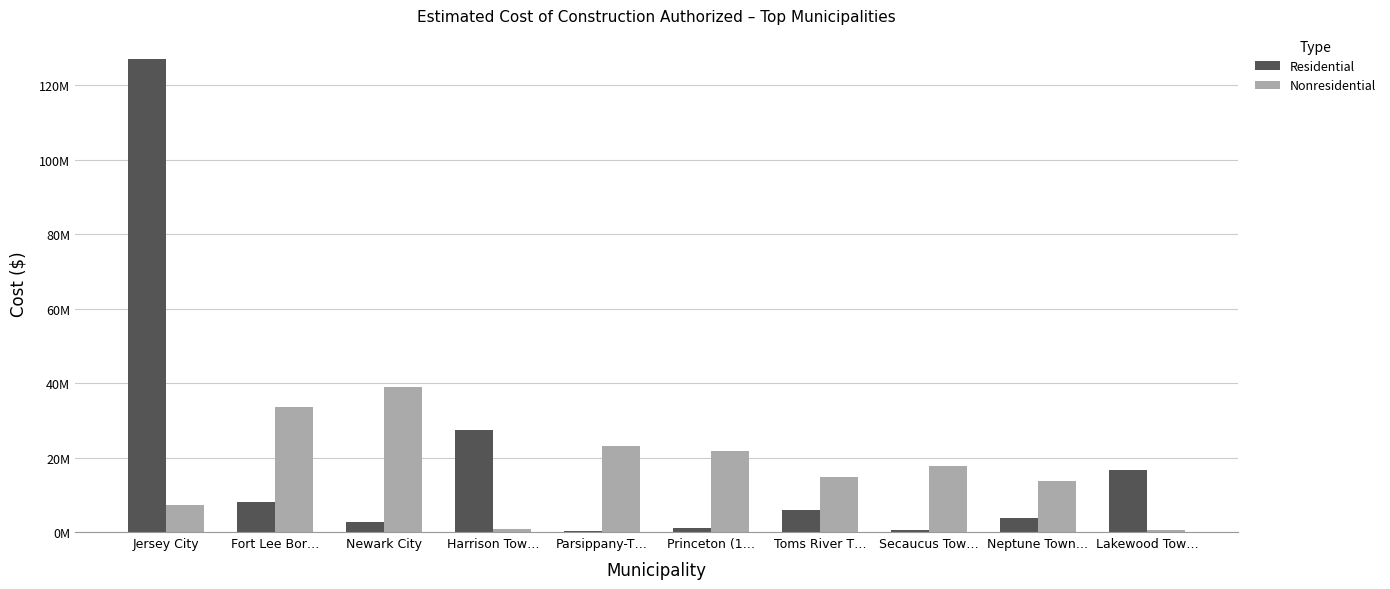

Rank the series by their average value, from lowest to highest.

Nonresidential, Residential